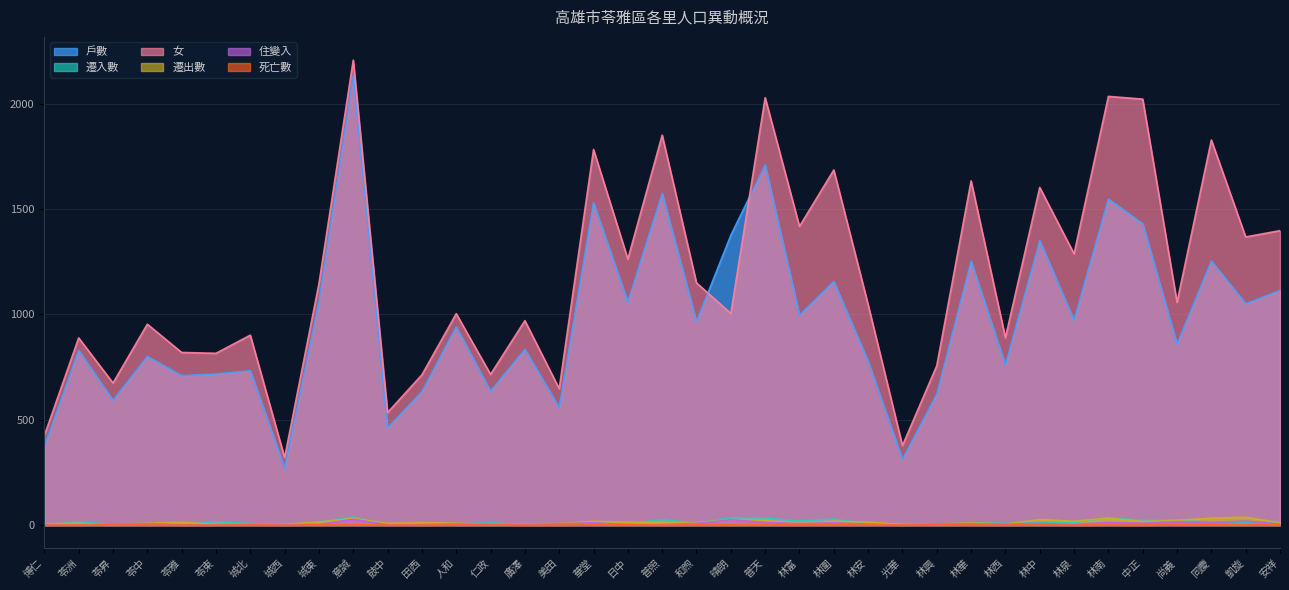

Where is the first local minimum for 女?

苓昇